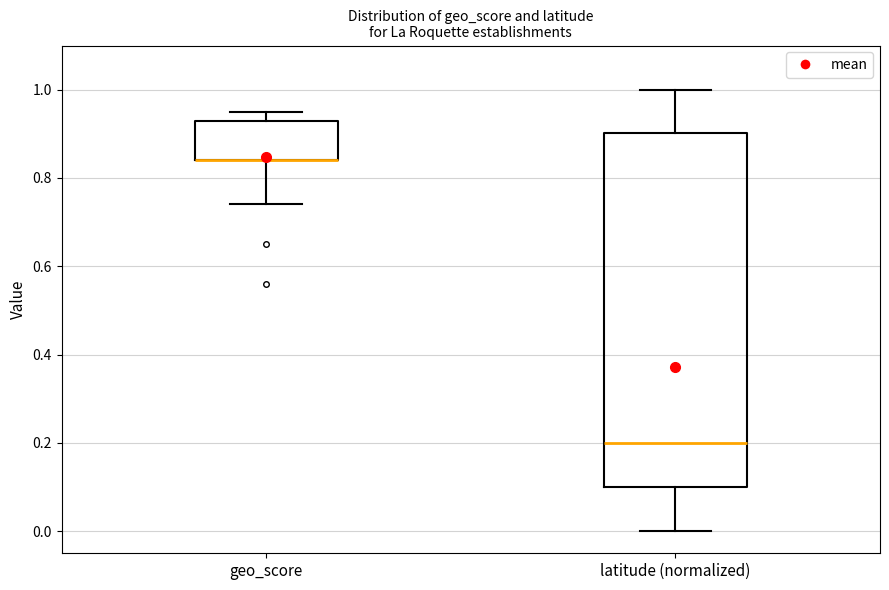

Reading left to right, transcribe this box plot: for each box, give where its median line is, the range the box spans, and where its two whiskers end, as read against the y-axis. The values are not printed on the chart, so give them approximately, as read against the axis.

geo_score: median 0.84 (drawn on the box's lower edge), box 0.84 to 0.94, whiskers 0.74 to 0.96
latitude (normalized): median 0.20, box 0.10 to 0.90, whiskers 0.00 to 1.00